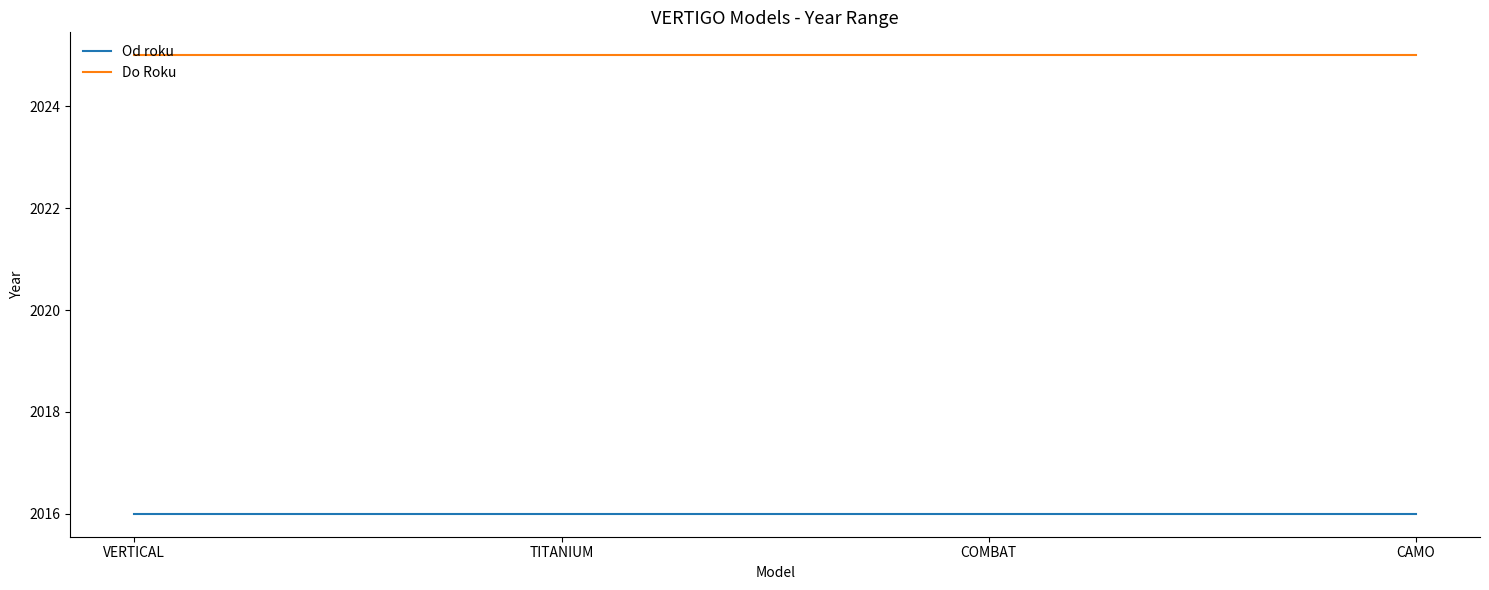

True or false: Od roku and Do Roku cross at least once.

False